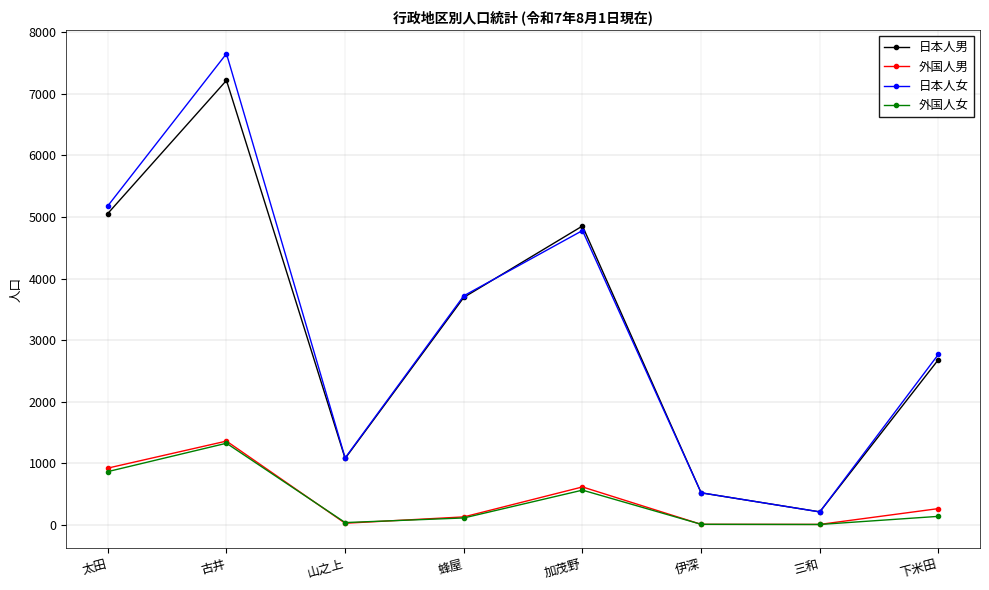

Where does the 外国人女 series first go above 136?

太田